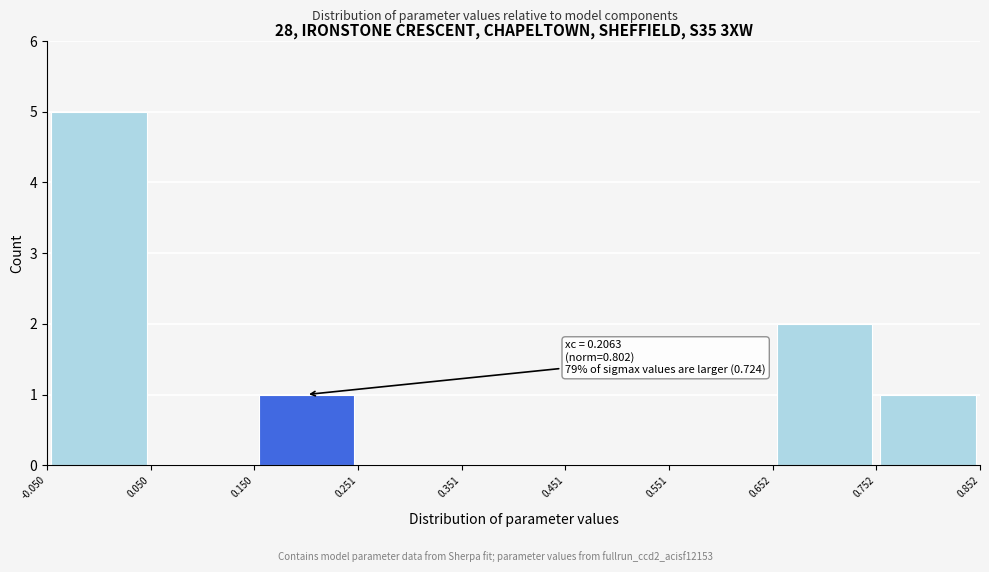

Over which range of the x-axis is the bar tallest?

-0.050 to 0.050